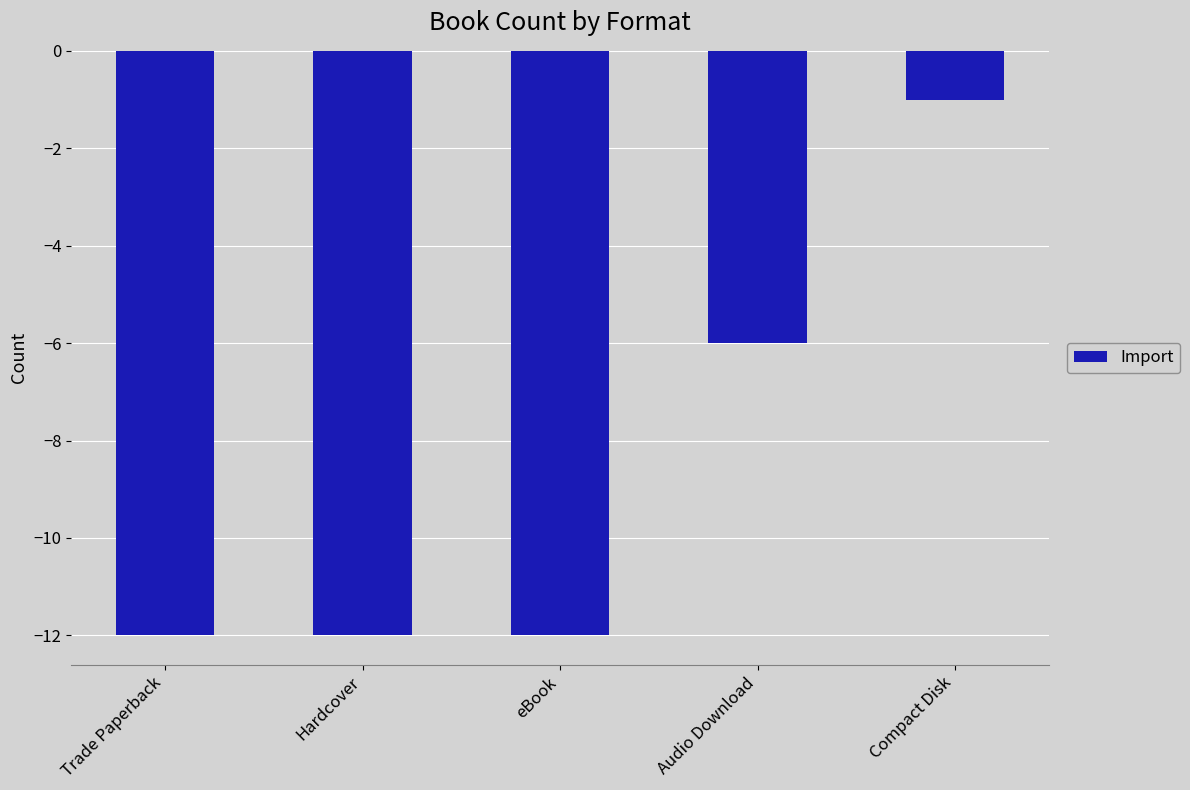

The chart shows a value of -1 at Compact Disk. True or false?

True